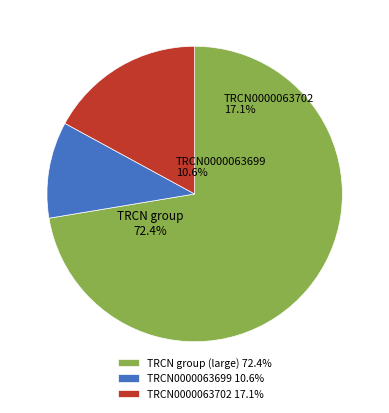

Does TRCN0000063702 17.1% represent more than half of the total?

No